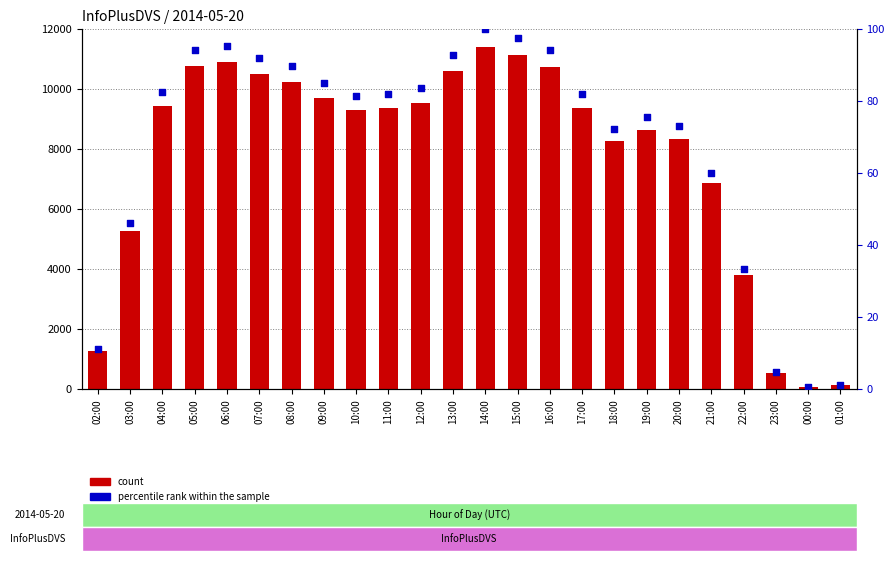

Which series contains the lowest Y value?

percentile rank within the sample